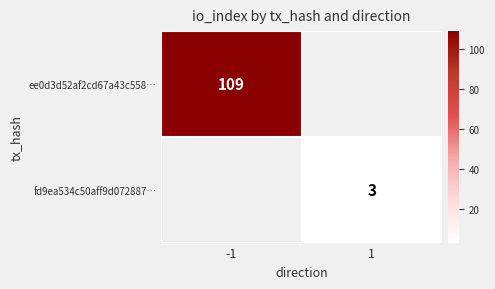

Is the value of fd9ea534c50aff9d072887… at 1 greater than the value of ee0d3d52af2cd67a43c558… at -1?

No